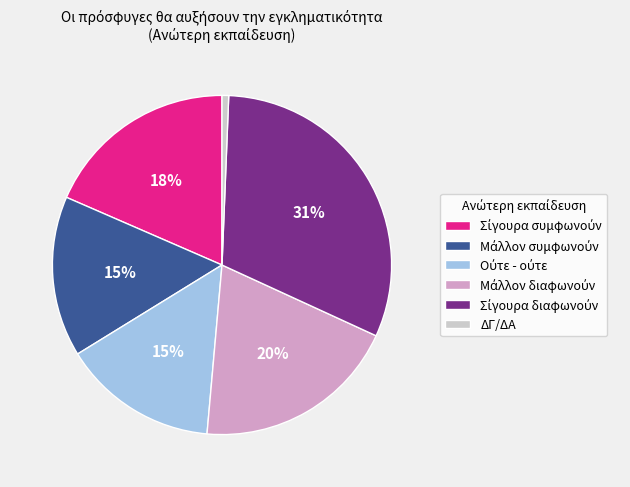

To the nearest percent, what is the average slice percentage?

17%